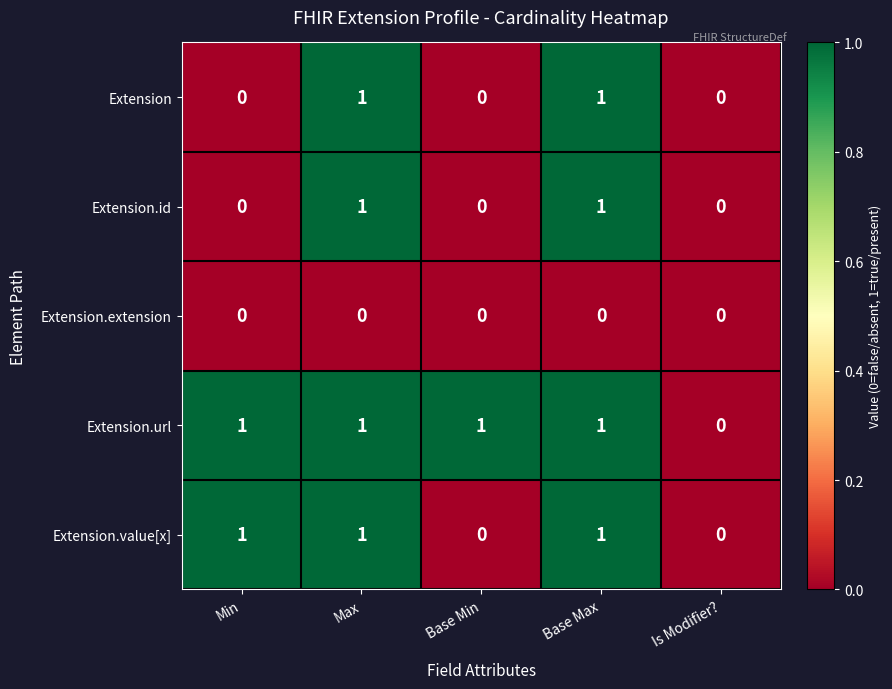

Count the Extension.url values in the range 1 to 2.

4